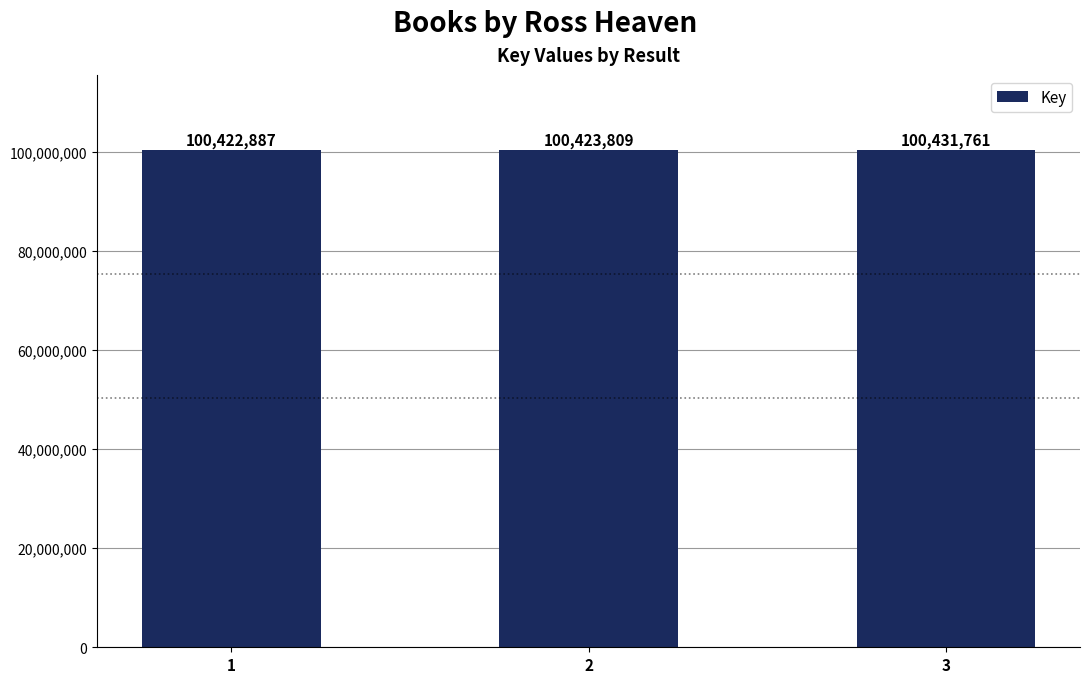

Between 2 and 3, which is larger?

3